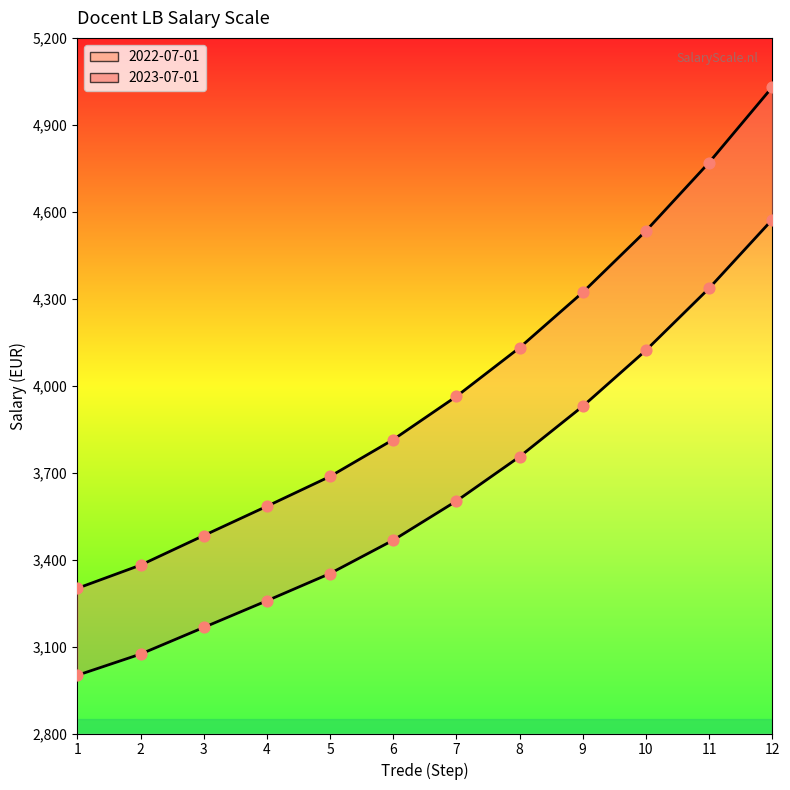

Is the value of 2023-07-01 at 1 greater than the value of 2022-07-01 at 11?

No